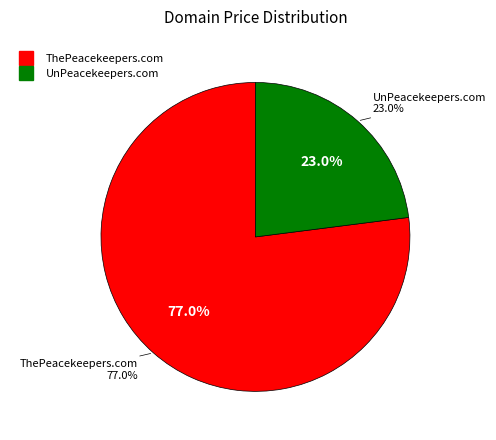

The ThePeacekeepers.com slice represents 77% of the pie. True or false?

True